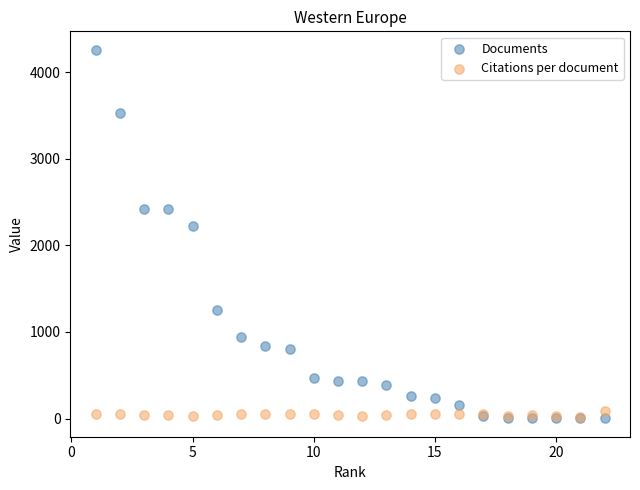

In the Documents series, what Y value is closest to 2131?

2226.0